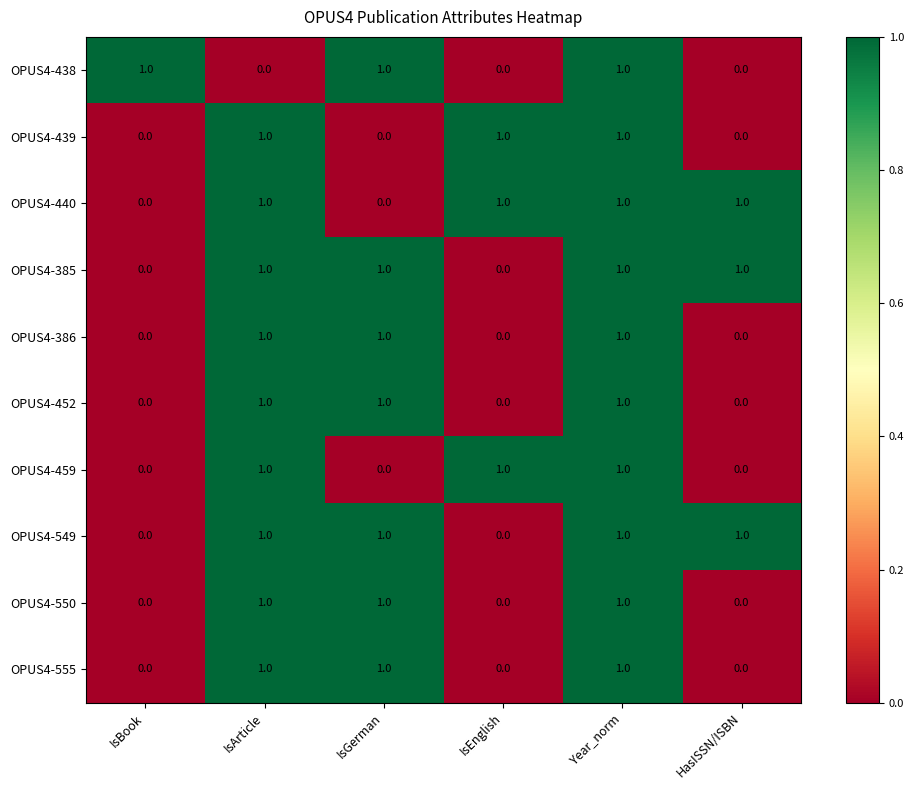

At how many categories does at least one series exceed 0?

6